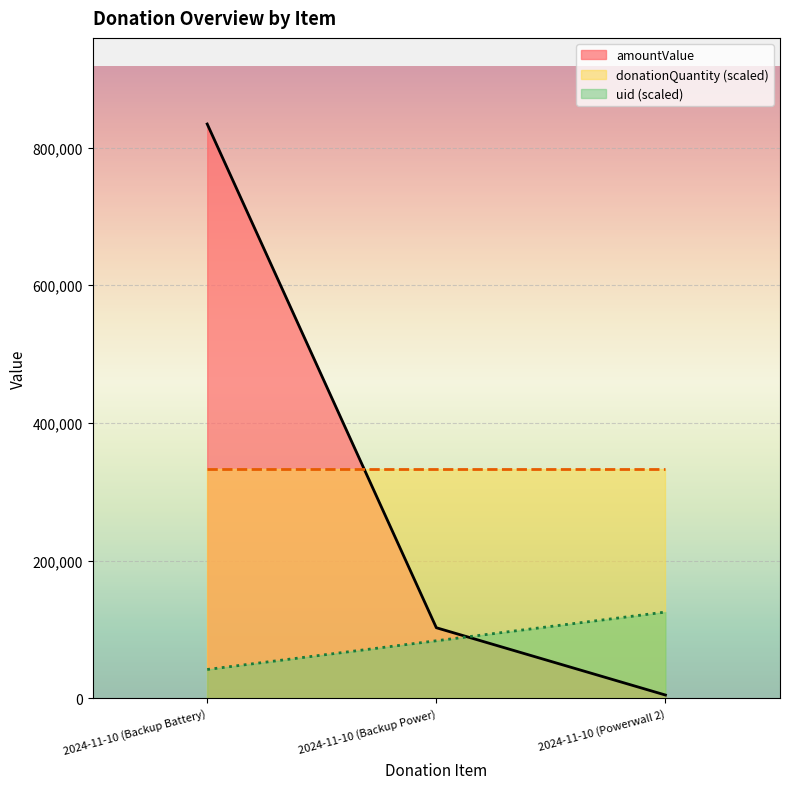

What is the difference between the maximum and minimum values in the uid series?

83423.7